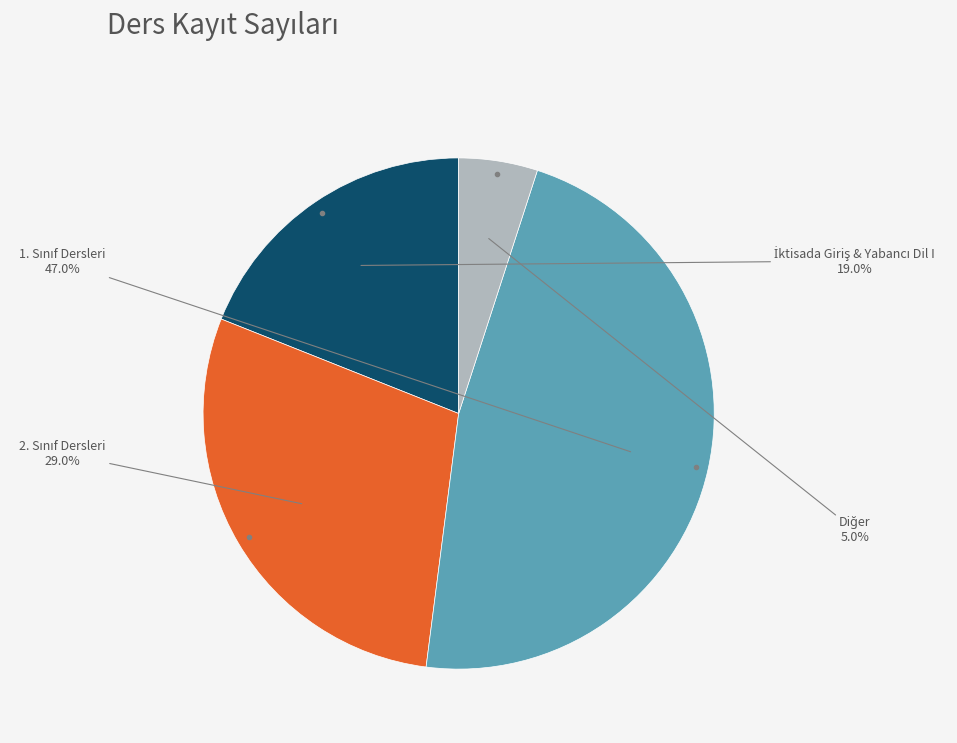

How many slices are in this pie chart?

4